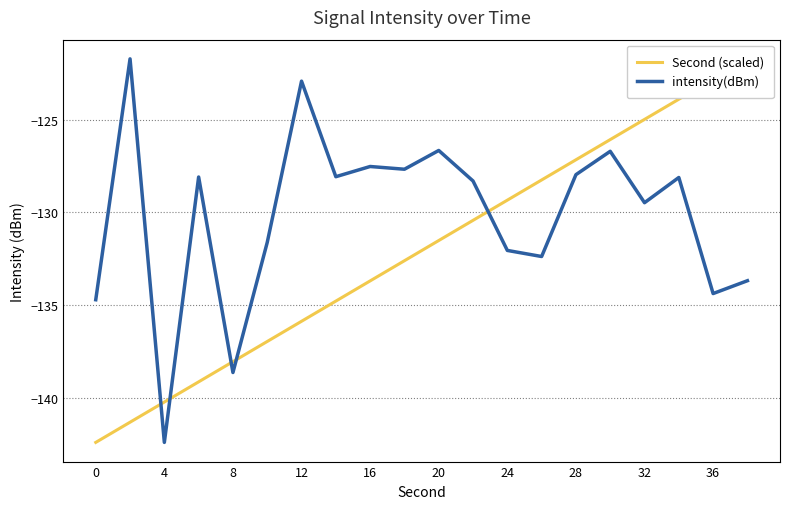

What is the value of the Second (scaled) point at the 15th from the left?

-127.2